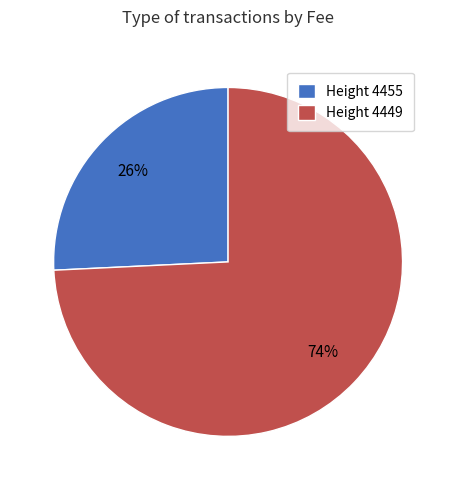

To the nearest percent, what is the difference between the Height 4449 and Height 4455 slice percentages?

48%